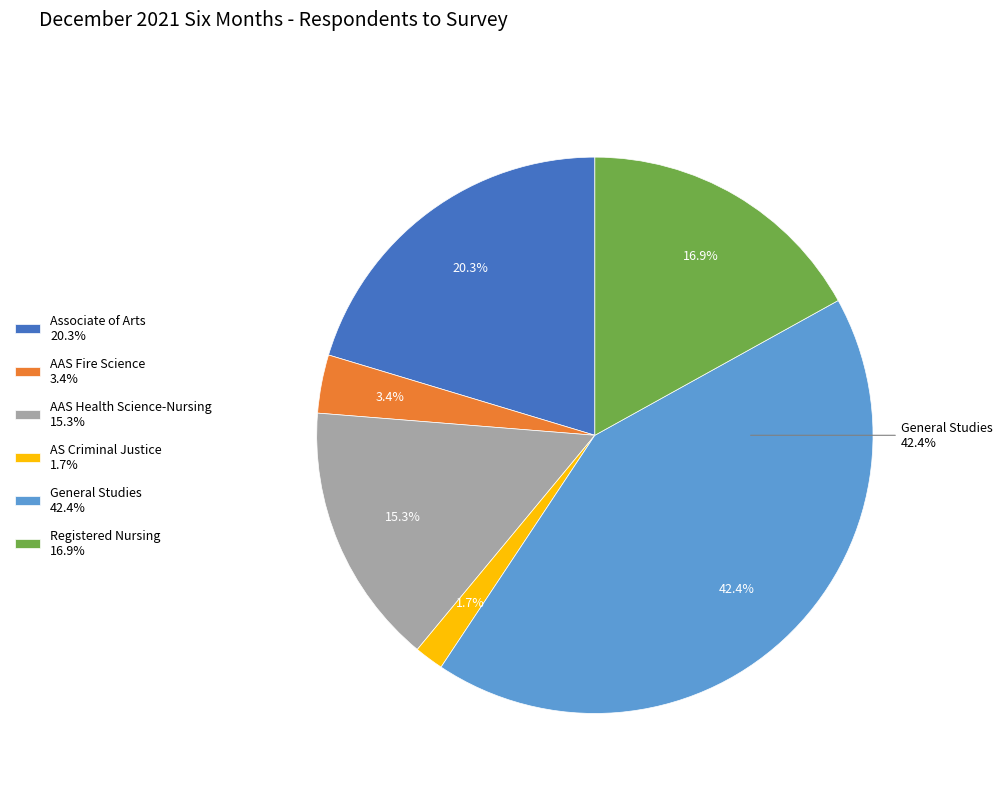

To the nearest percent, what is the difference between the Registered Nursing and AAS Health Science-Nursing slice percentages?

2%